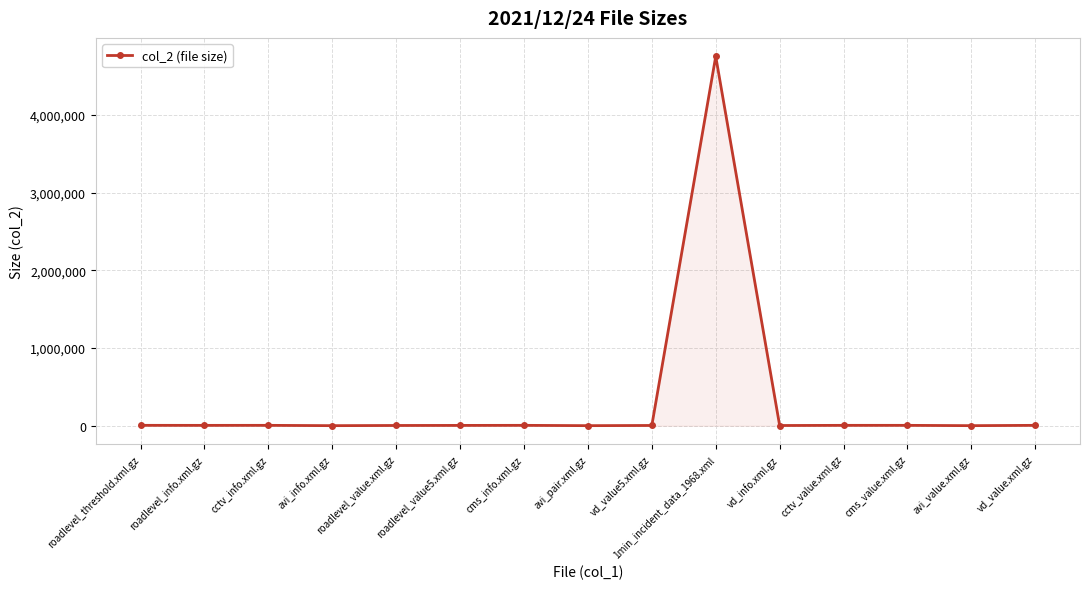

What is the change in value from cctv_info.xml.gz to avi_pair.xml.gz?

-4062